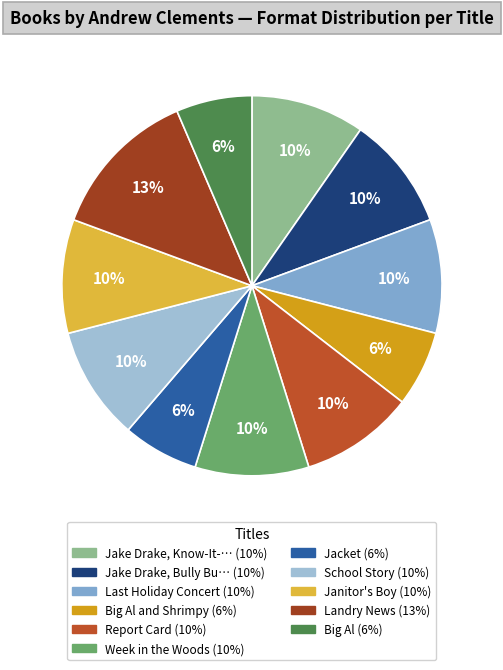

Count the number of slices in the pie.

11